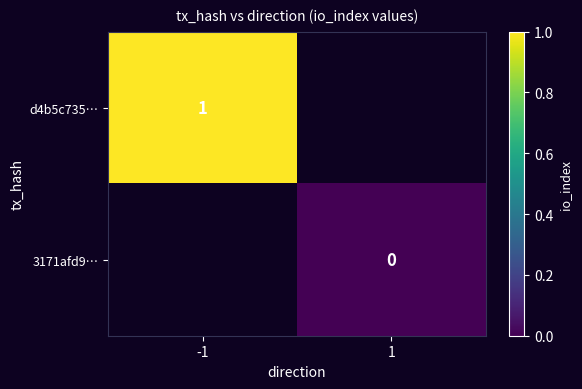

Is the value of 3171afd9… at 1 greater than the value of d4b5c735… at -1?

No